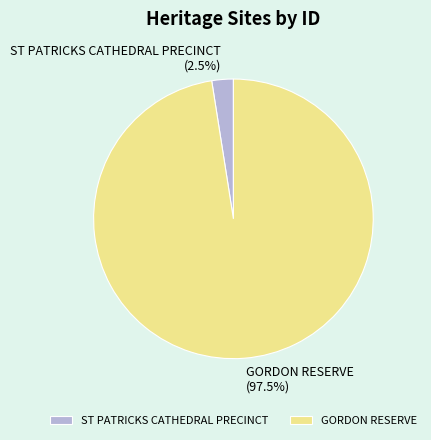

To the nearest percent, what is the combined percentage of GORDON RESERVE and ST PATRICKS CATHEDRAL PRECINCT?

100%